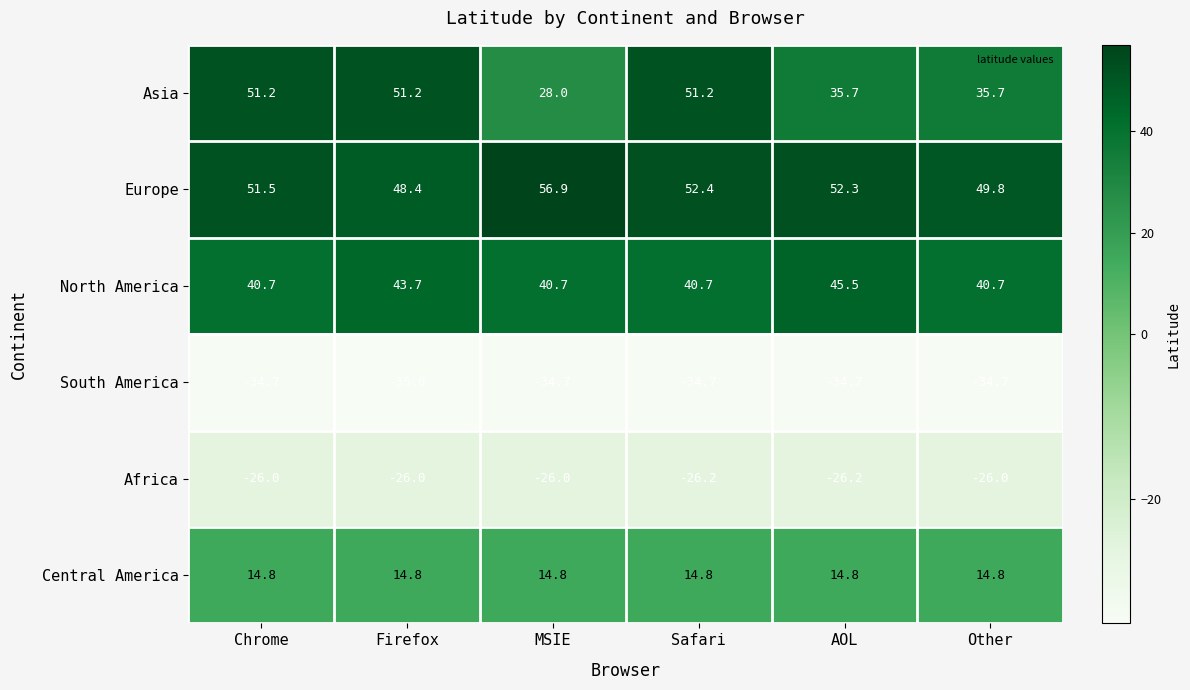

At which category is the sum across all series the highest?

Safari